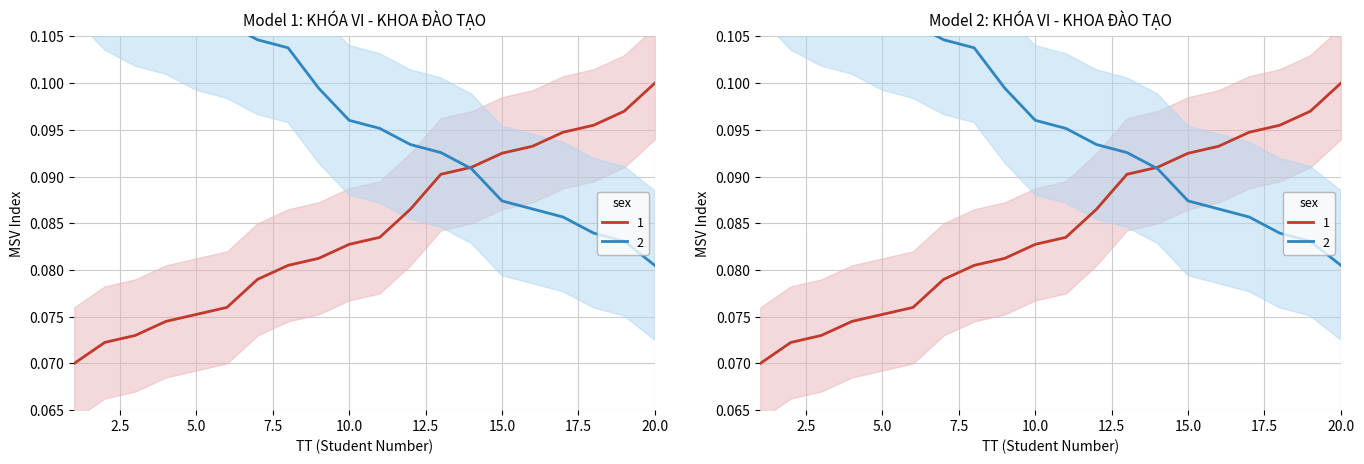

What is the value of the 2 point at the 5th from the left?

0.1